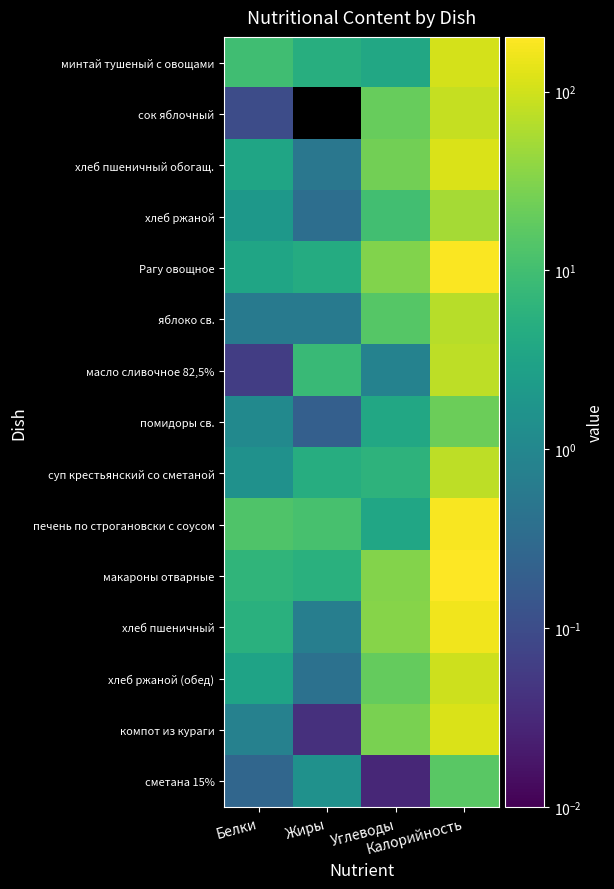

Reading left to right, list all the values displayed in this chart.

минтай тушеный с овощами: Белки=9.8	Жиры=5.0	Углеводы=3.8	Калорийность=105.0
сок яблочный: Белки=0.1	Жиры=0.0	Углеводы=20.0	Калорийность=84.0
хлеб пшеничный обогащ.: Белки=3.5	Жиры=0.5	Углеводы=24.1	Калорийность=117.5
хлеб ржаной: Белки=2.0	Жиры=0.4	Углеводы=10.0	Калорийность=52.2
Рагу овощное: Белки=3.4	Жиры=4.4	Углеводы=31.4	Калорийность=190.8
яблоко св.: Белки=0.6	Жиры=0.6	Углеводы=14.7	Калорийность=70.0
масло сливочное 82,5%: Белки=0.1	Жиры=8.2	Углеводы=0.8	Калорийность=74.8
помидоры св.: Белки=1.1	Жиры=0.2	Углеводы=3.8	Калорийность=22.0
суп крестьянский со сметаной: Белки=1.5	Жиры=4.9	Углеводы=6.1	Калорийность=76.2
печень по строгановски с соусом: Белки=13.3	Жиры=11.2	Углеводы=3.5	Калорийность=185.0
макароны отварные: Белки=6.6	Жиры=5.4	Углеводы=31.7	Калорийность=202.1
хлеб пшеничный: Белки=5.5	Жиры=0.7	Углеводы=33.8	Калорийность=164.5
хлеб ржаной (обед): Белки=3.2	Жиры=0.4	Углеводы=19.3	Калорийность=94.0
компот из кураги: Белки=0.8	Жиры=0.0	Углеводы=27.6	Калорийность=114.8
сметана 15%: Белки=0.3	Жиры=1.5	Углеводы=0.0	Калорийность=16.2